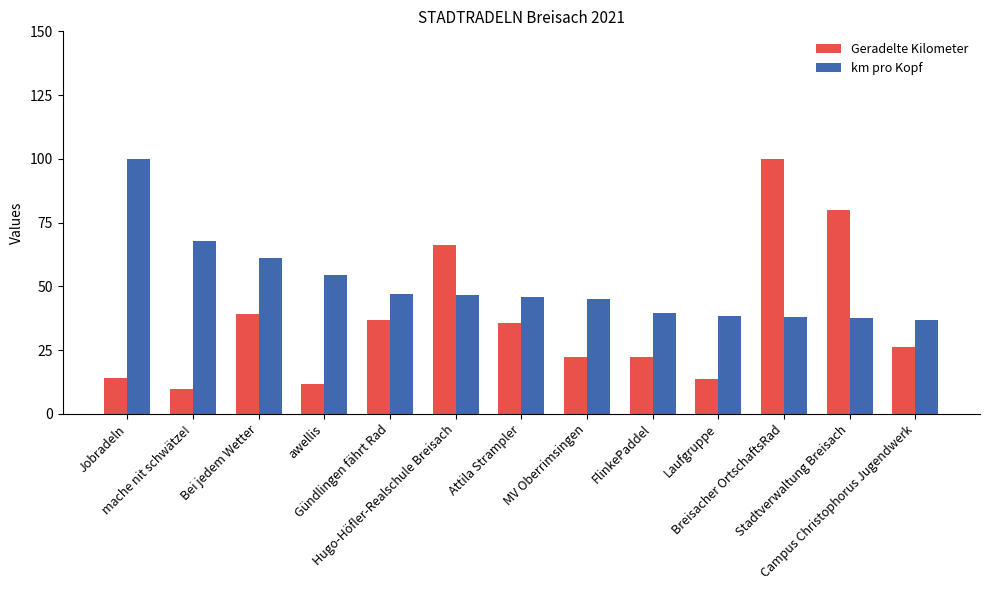

List the series in order of their overall mean, highest first.

km pro Kopf, Geradelte Kilometer